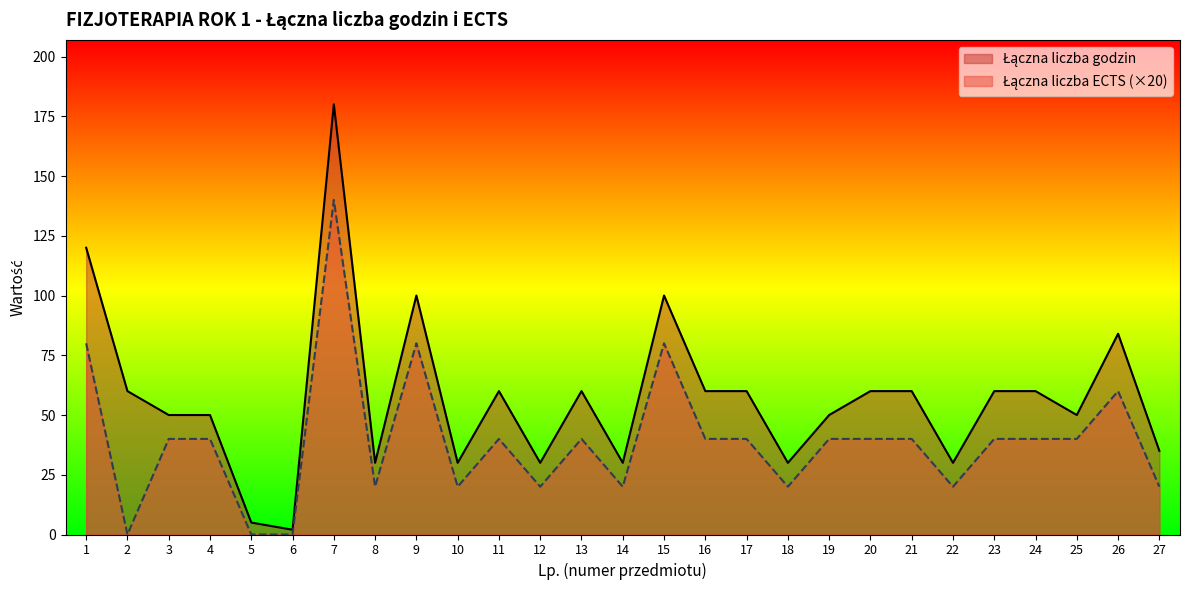

In Łączna liczba godzin, how many points are lower than both neighbors (excluding endpoints)?

8